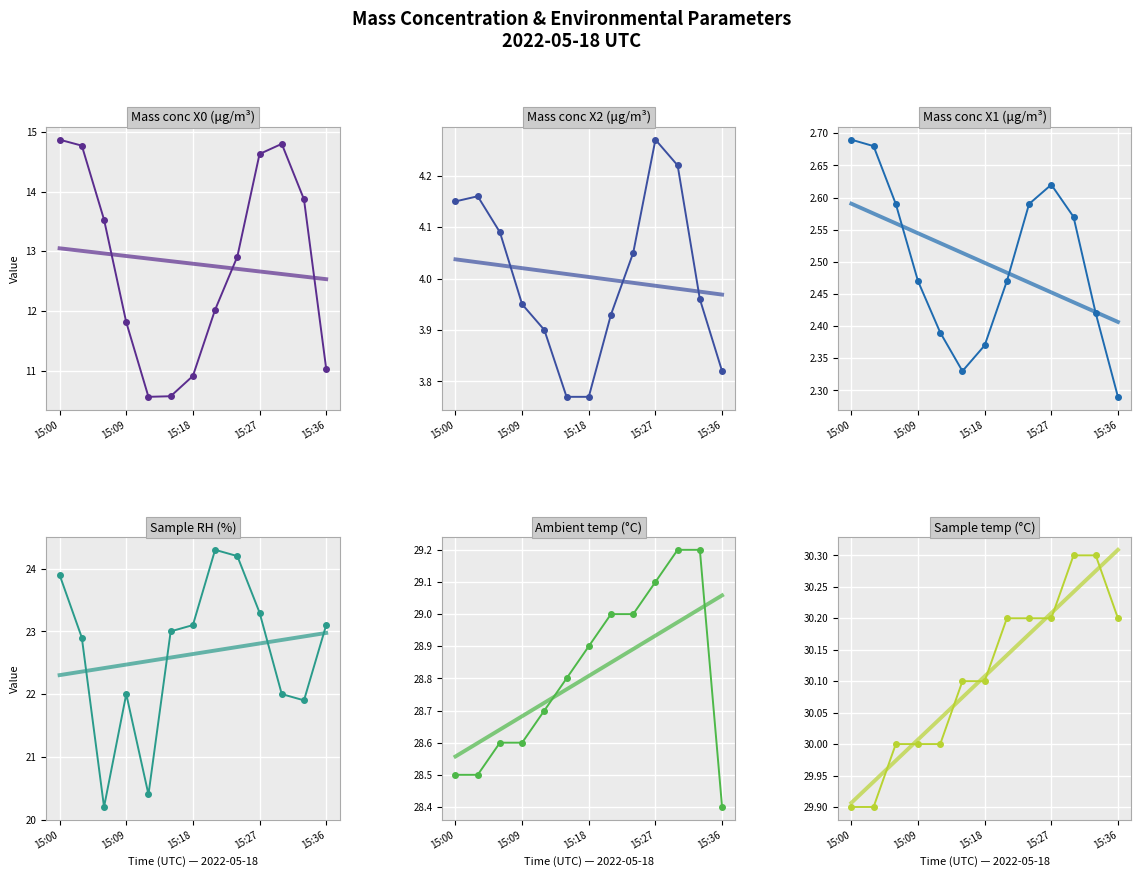

What are all the series names shown in the legend?

Mass conc X0 (μg/m³), Mass conc X2 (μg/m³), Mass conc X1 (μg/m³), Sample RH (%), Ambient temp (°C), Sample temp (°C)